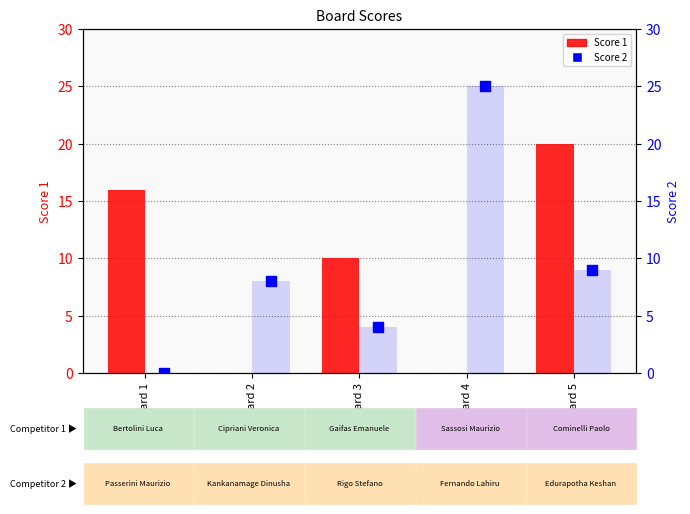

Which series contains the lowest Y value?

Score 1